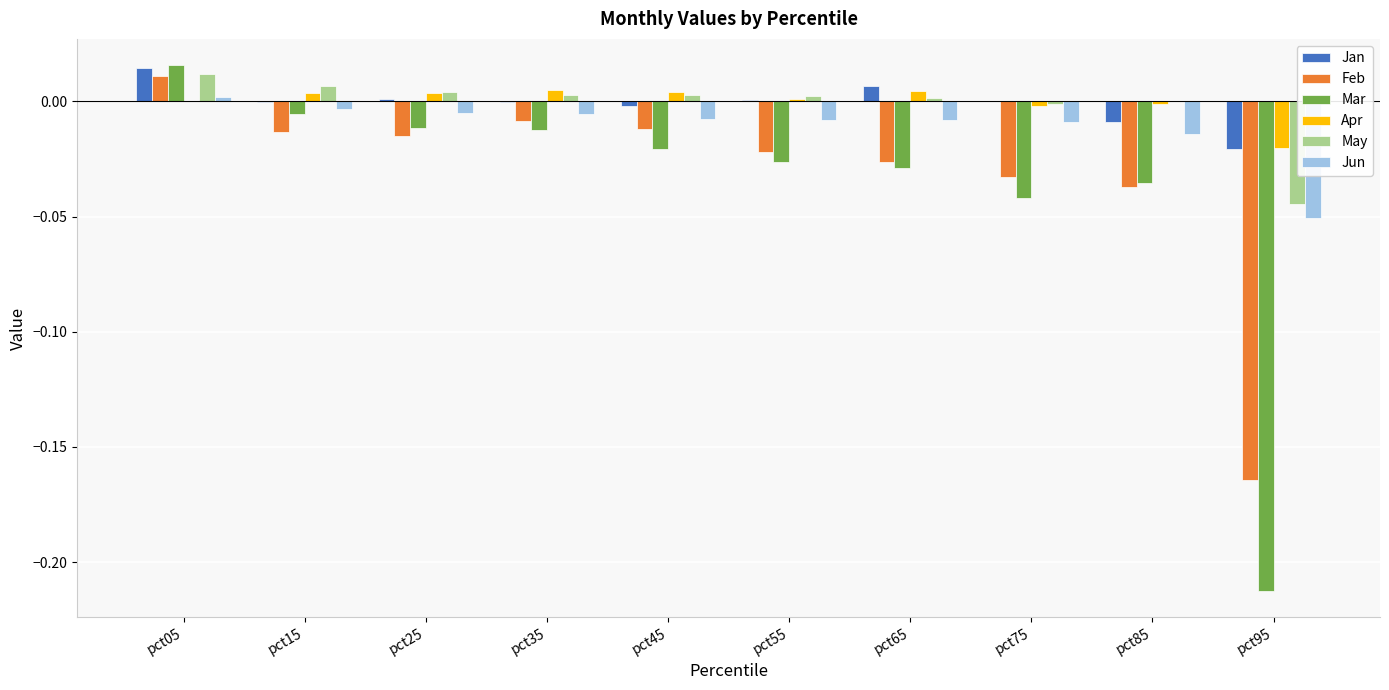

Between pct35 and pct95, which series saw the biggest shift?

Mar